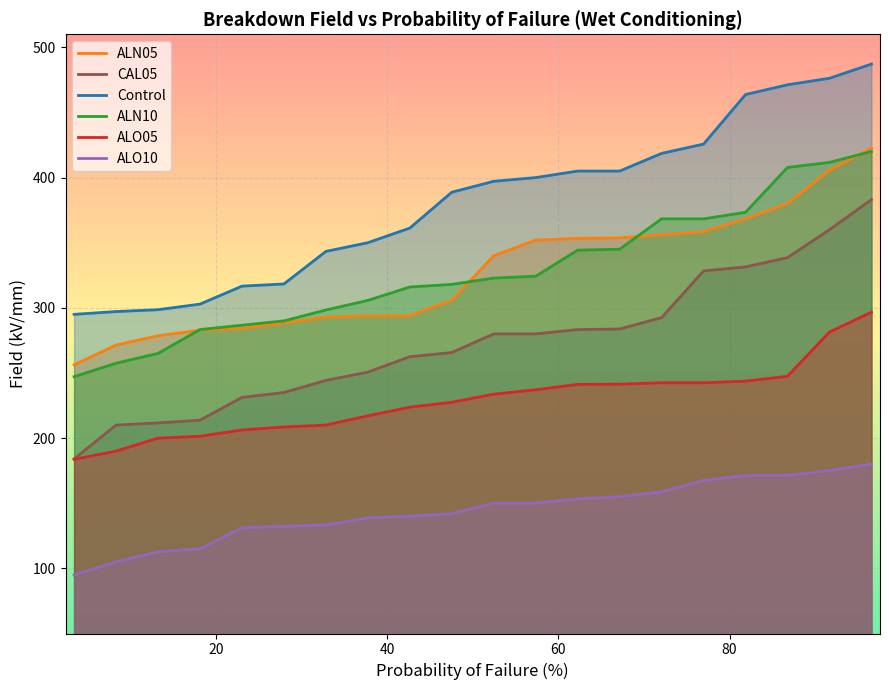

True or false: Control has more than 1 points higher than both neighbors.

False